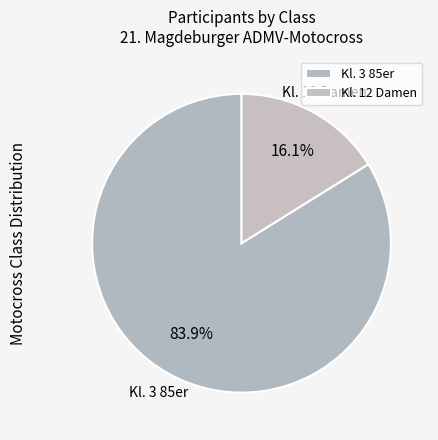

To the nearest percent, what percentage of the pie is Kl. 12 Damen?

16%